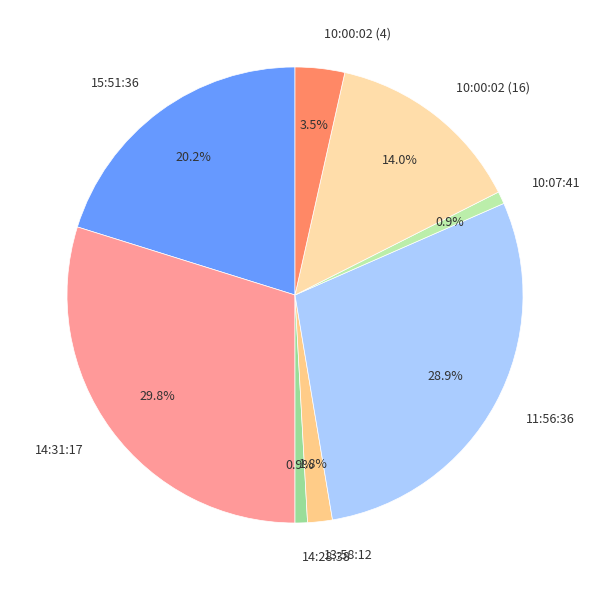

Is the sum of 14:31:17 and 14:28:38 greater than half?

No